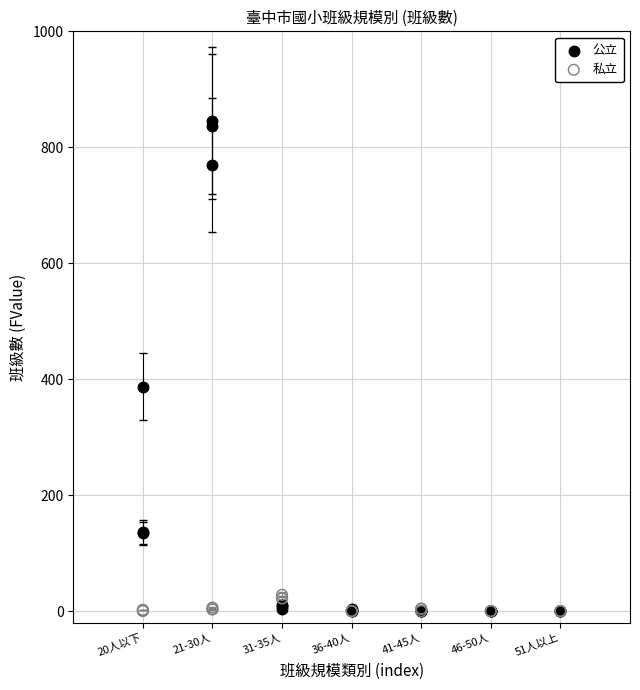

Across all series, what Y value is closest to 423?

387